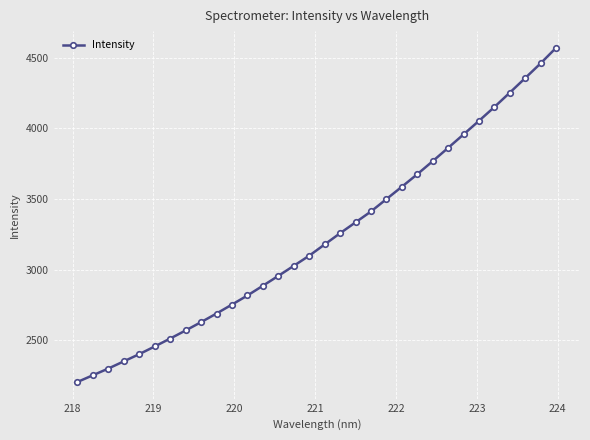

What is the greatest value displayed?

4569.5